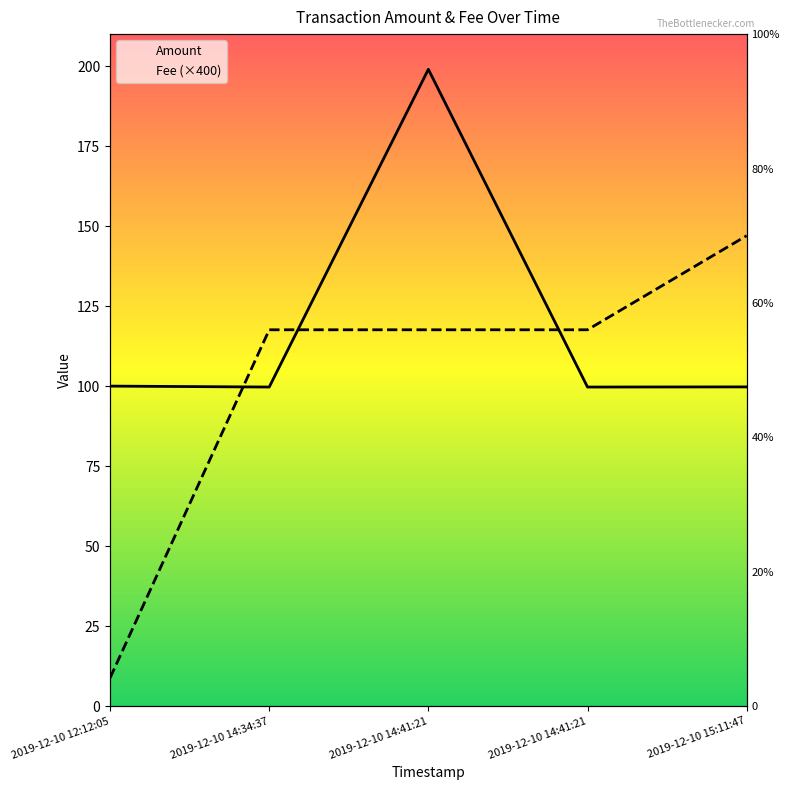

Which label corresponds to the largest value in the chart?

2019-12-10 14:41:21